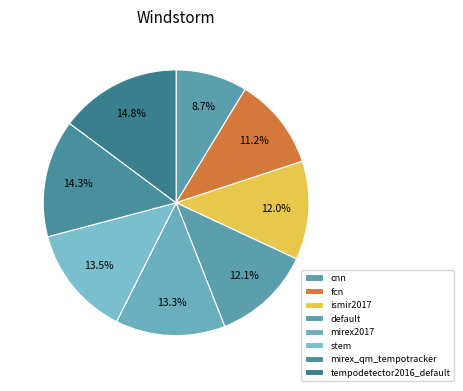

How many segments does this pie chart have?

8